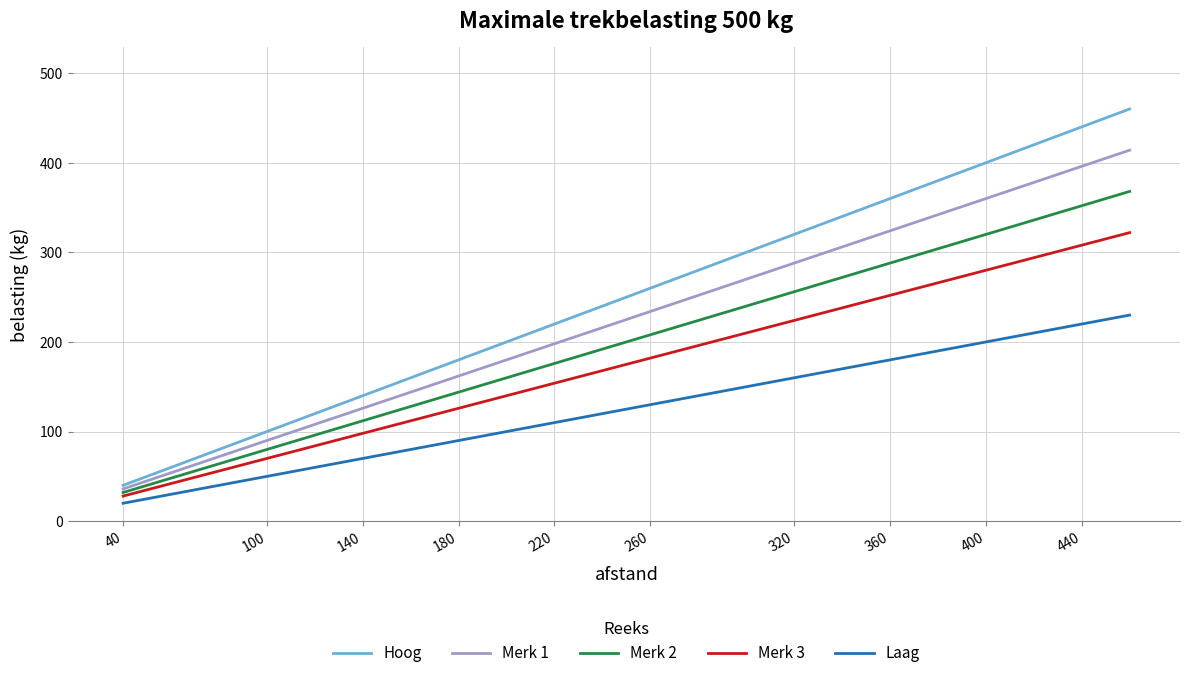

True or false: Laag and Merk 2 cross at least once.

False